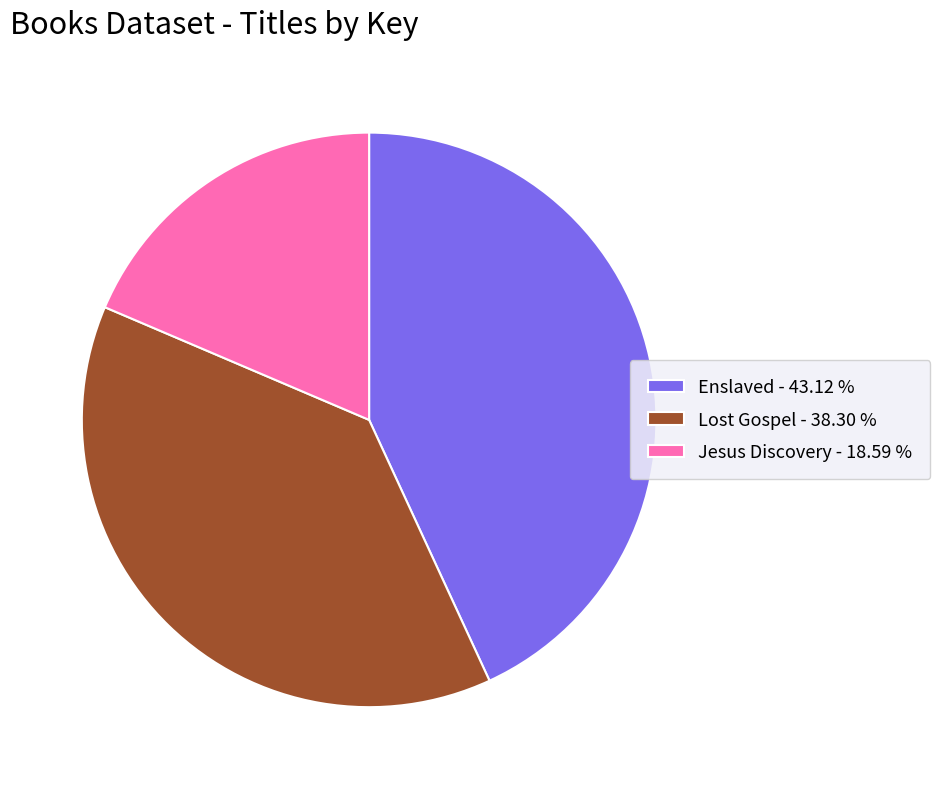

Do Jesus Discovery - 18.59 % and Enslaved - 43.12 % together represent more than half of the pie?

Yes